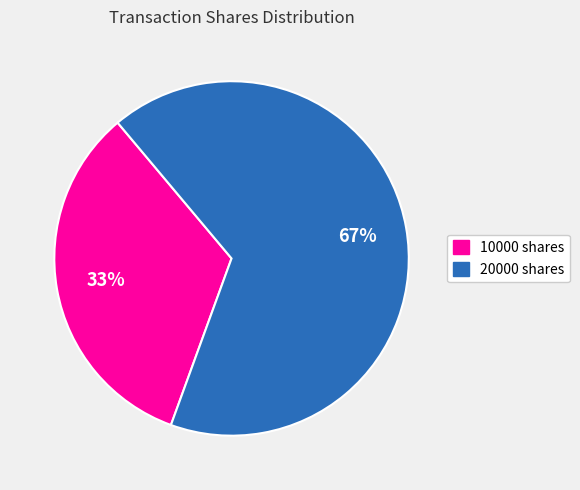

How many segments does this pie chart have?

2